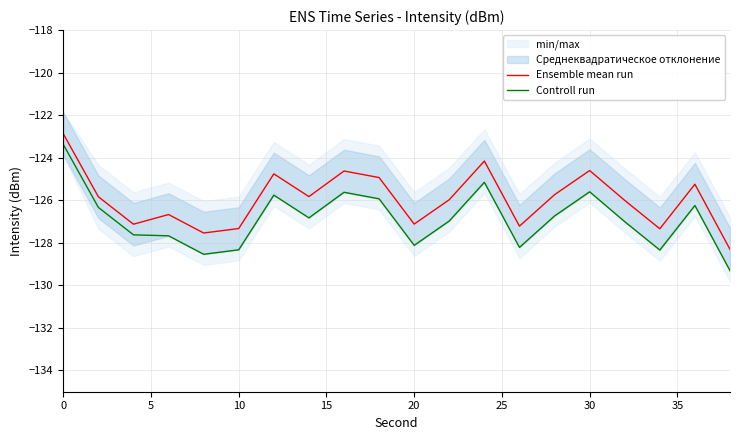

How many categories are shown in the chart?

20